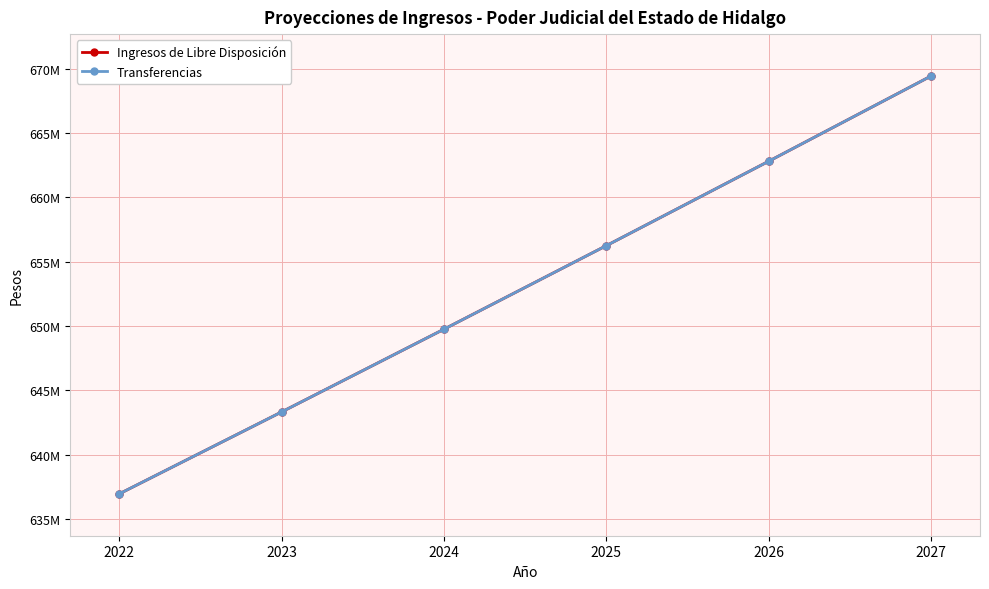

Is this an area chart (filled region under the line)?

No